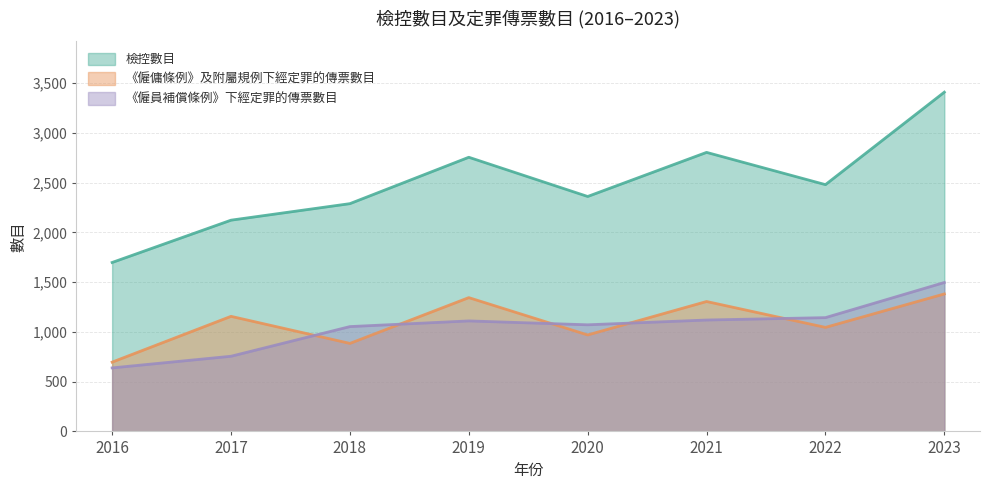

Reading left to right, transcribe all the data shown in this chart.

檢控數目: 2016=1697	2017=2122	2018=2288	2019=2754	2020=2360	2021=2803	2022=2479	2023=3408
《僱傭條例》及附屬規例下經定罪的傳票數目: 2016=696	2017=1156	2018=884	2019=1344	2020=969	2021=1305	2022=1045	2023=1381
《僱員補償條例》下經定罪的傳票數目: 2016=638	2017=755	2018=1053	2019=1110	2020=1071	2021=1119	2022=1143	2023=1496